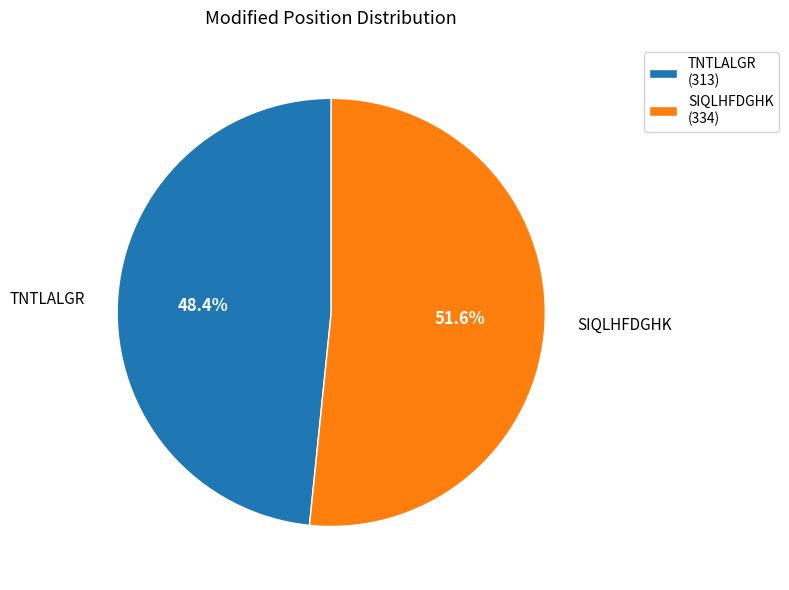

To the nearest percent, what is the difference between the largest and smallest slice percentages?

3%